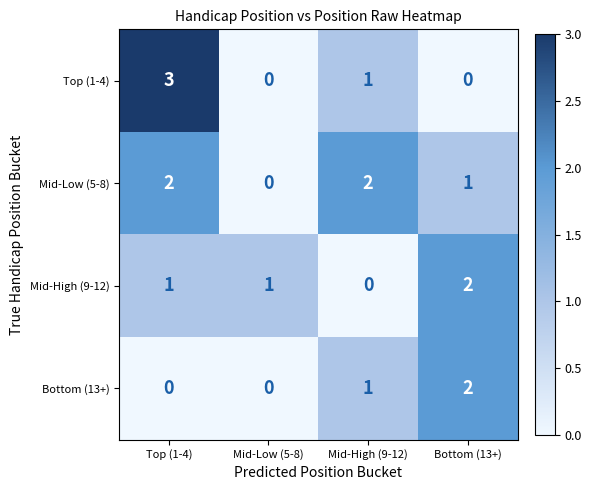

Count the Mid-Low (5-8) values in the range 1 to 2.

3